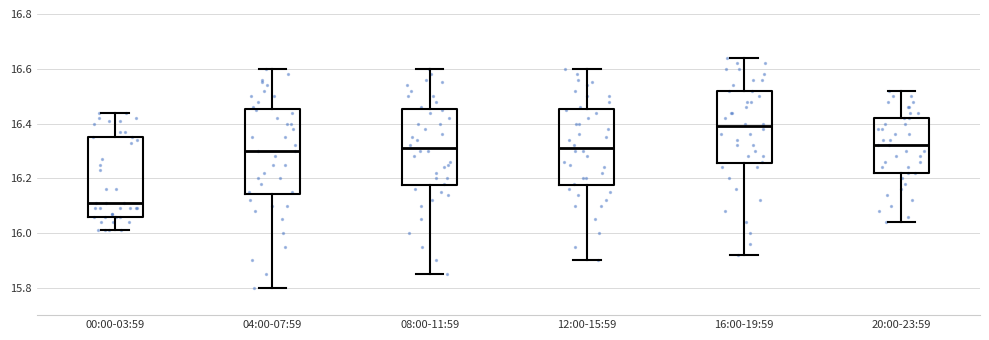

Where does the lower whisker of the box for 12:00-15:59 end on the y-axis? The values are not printed on the chart, so give them approximately, as read against the axis.

15.90